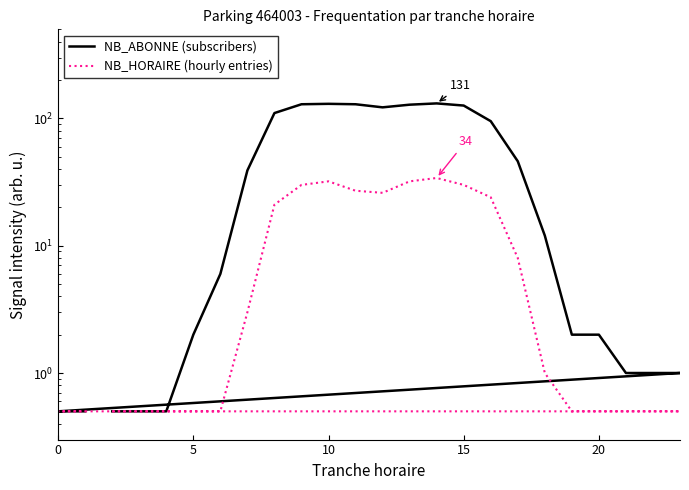

What is the smallest value displayed?

0.5